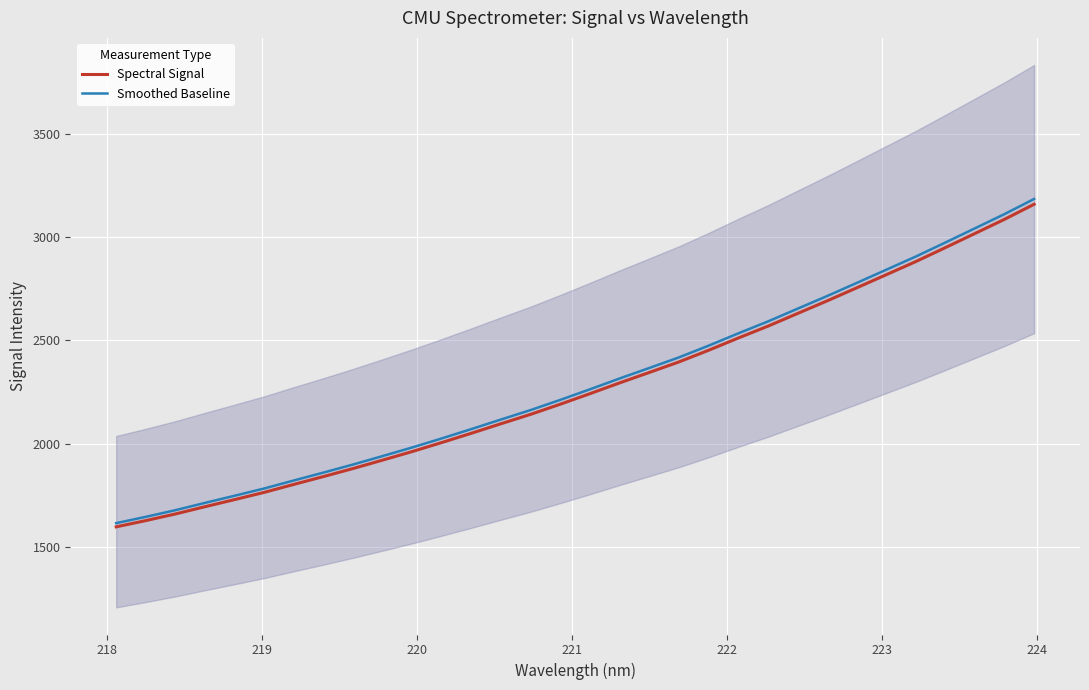

What is the lowest value of the Smoothed Baseline series?

1615.9